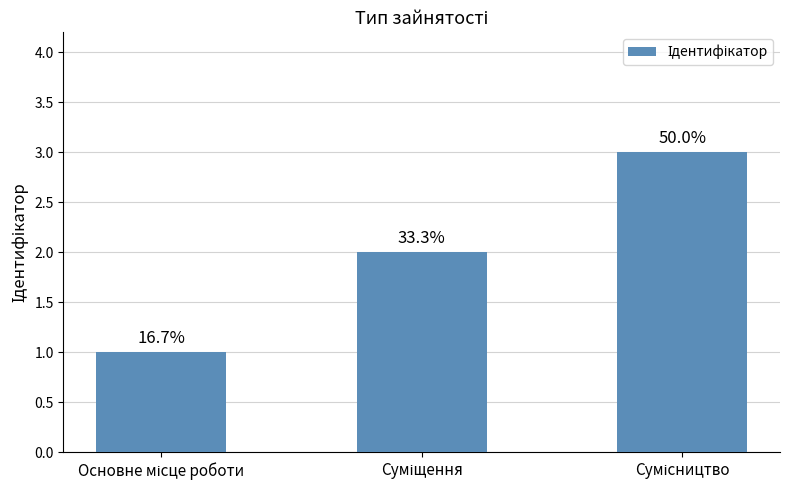

List the labels in order of value, largest first.

Сумісництво, Суміщення, Основне місце роботи